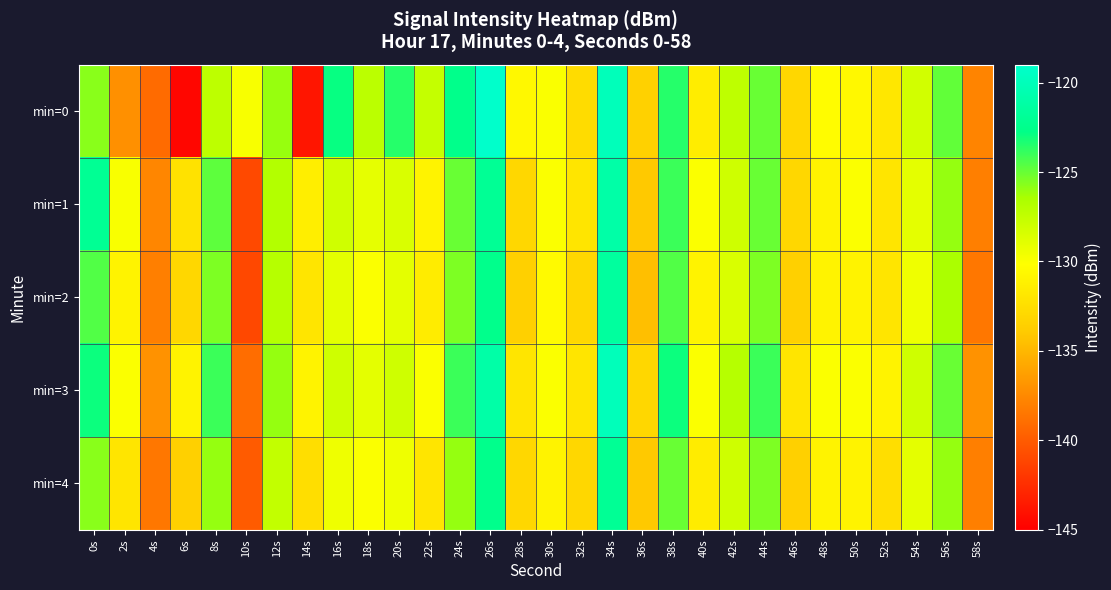

Which series has the widest spread of values?

min=0